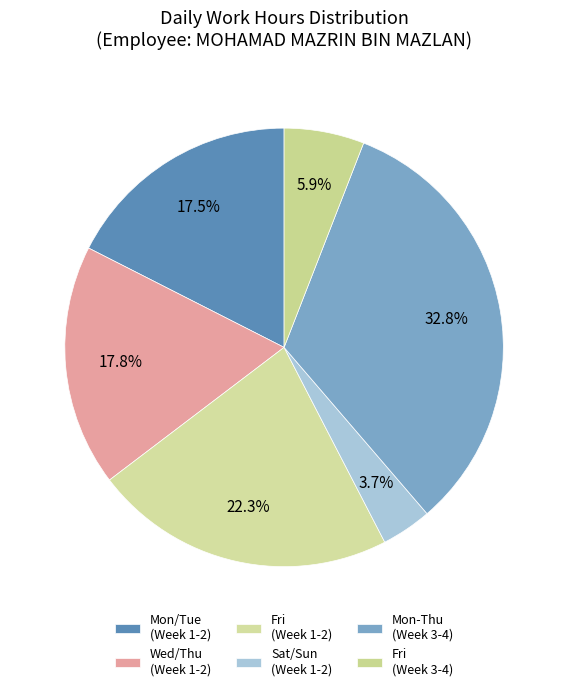

How many slices are in this pie chart?

6